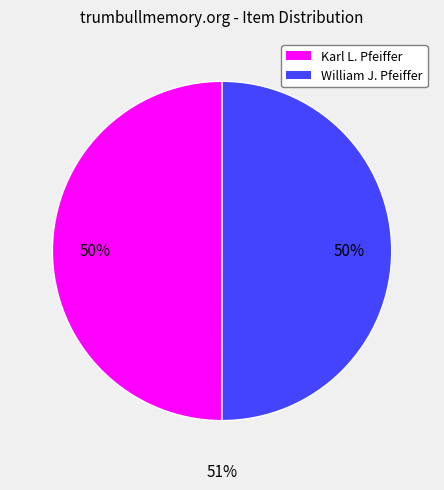

What is the change in value from Karl L. Pfeiffer to William J. Pfeiffer?

+1